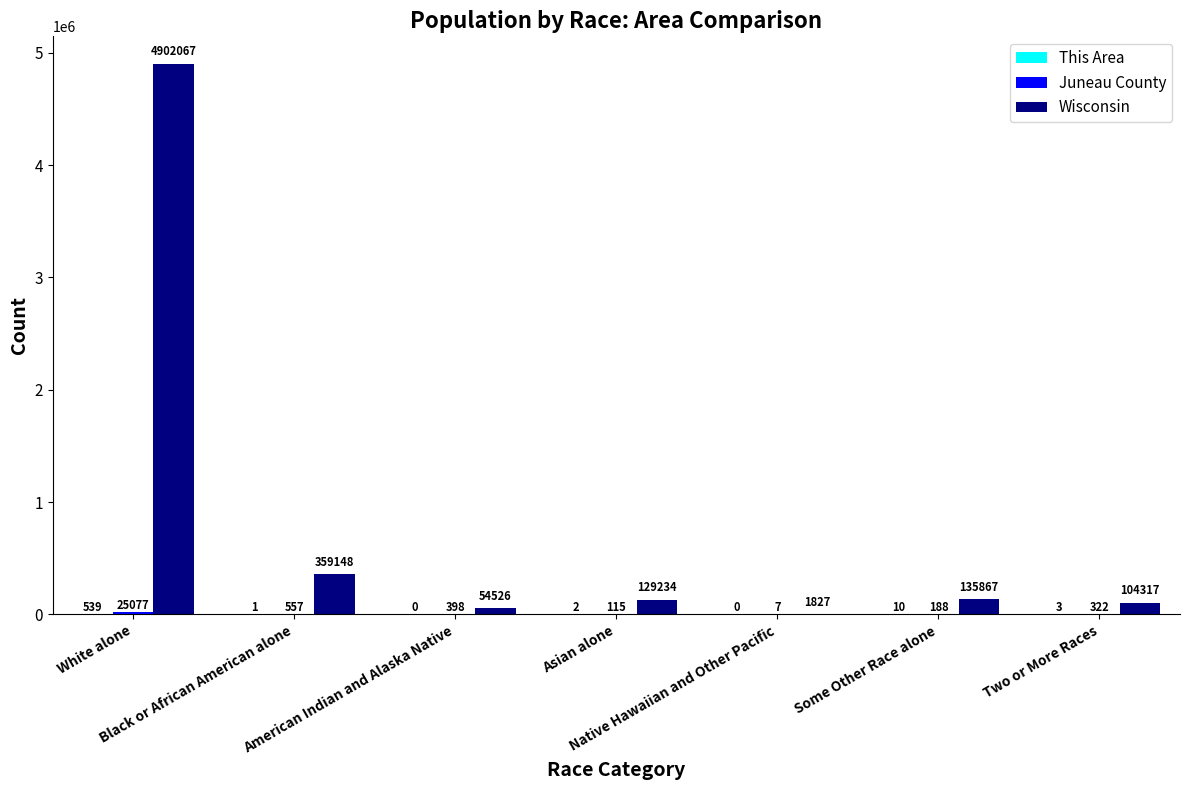

What is the maximum value shown in the chart?

4902067